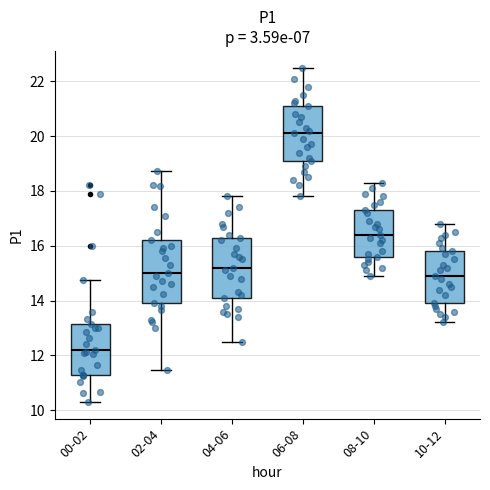

Which box's median line is the lowest?

00-02